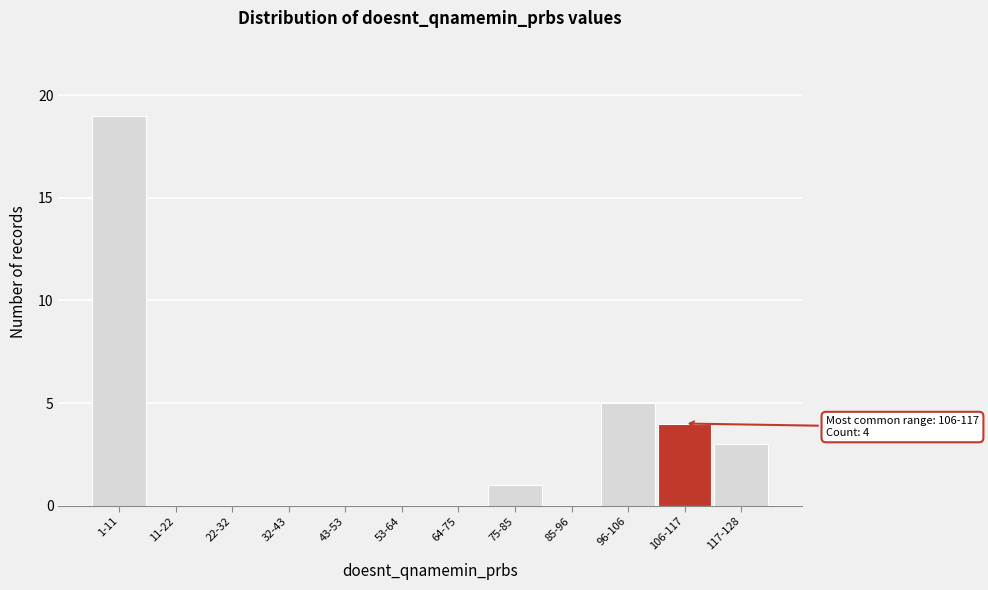

Reading right to left, what are all the values shown in this chart?

117-128=3	106-117=4	96-106=5	85-96=0	75-85=1	64-75=0	53-64=0	43-53=0	32-43=0	22-32=0	11-22=0	1-11=19